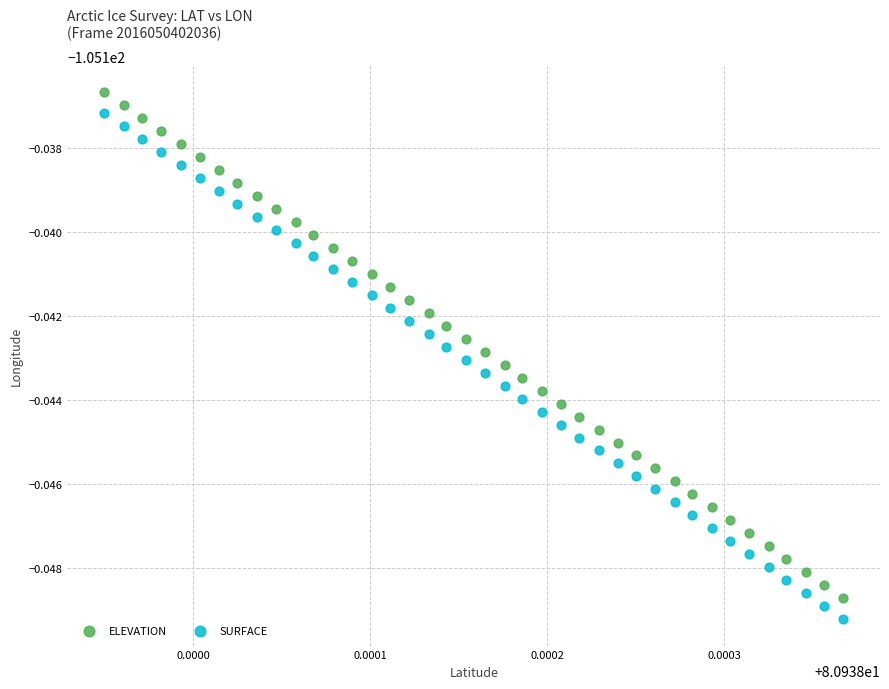

What are all the series names shown in the legend?

ELEVATION, SURFACE